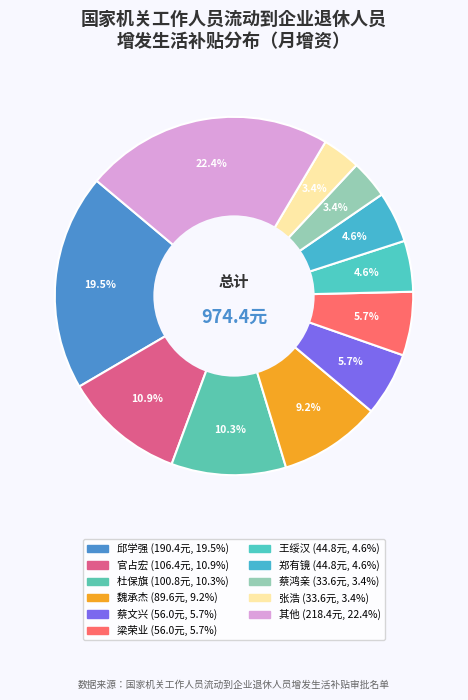

Which slice is the largest?

邱学强